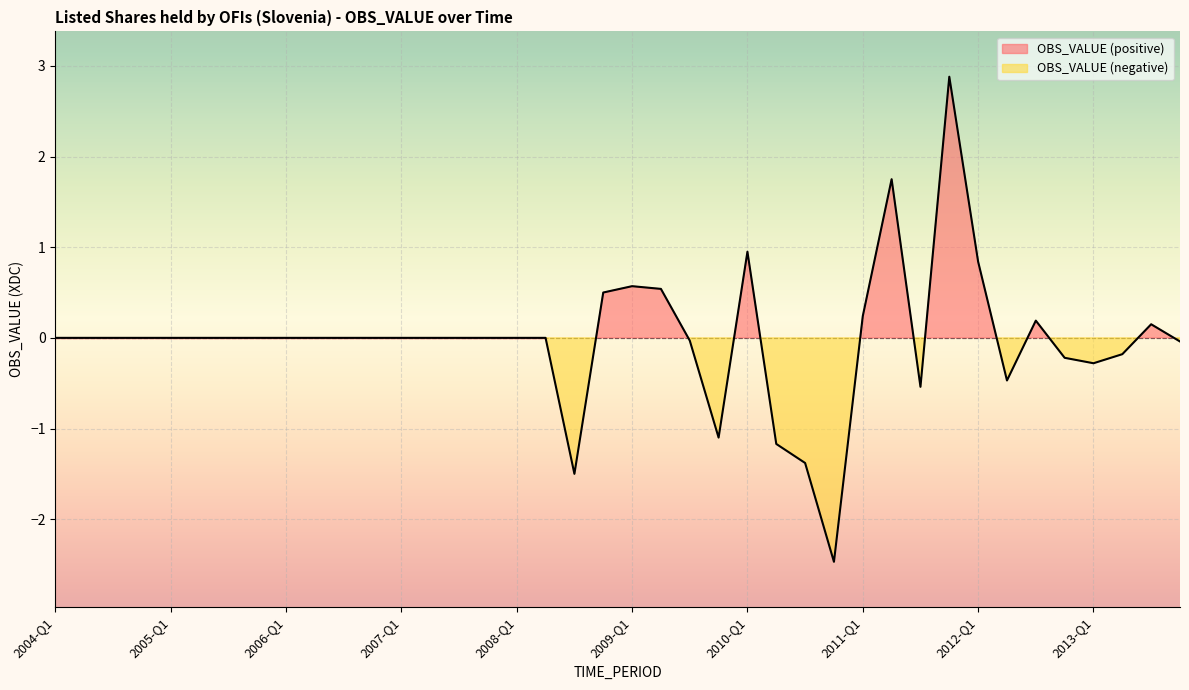

How many lines are shown in the chart?

1